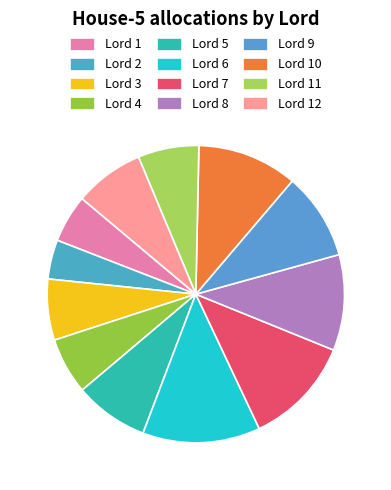

To the nearest percent, what is the combined percentage of Lord 9 and Lord 10?

20%